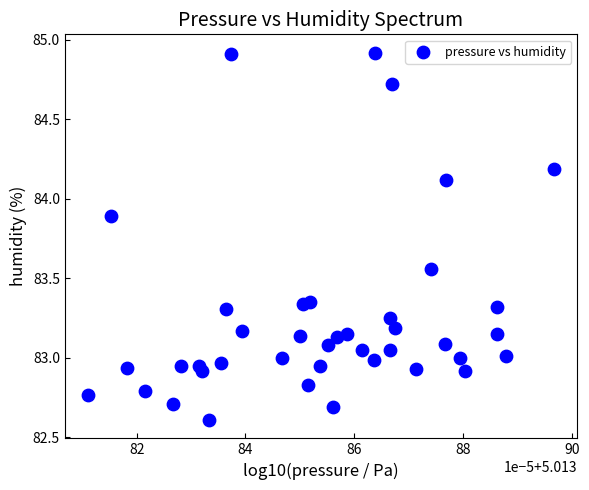

What is the range of Y values (max minus min)?

2.3